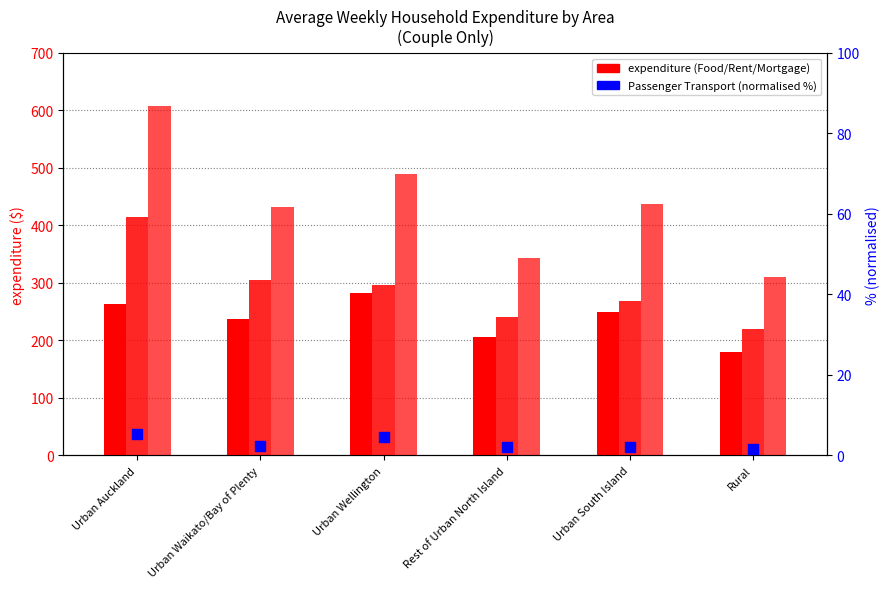

Which series contains the highest Y value?

Mortgage